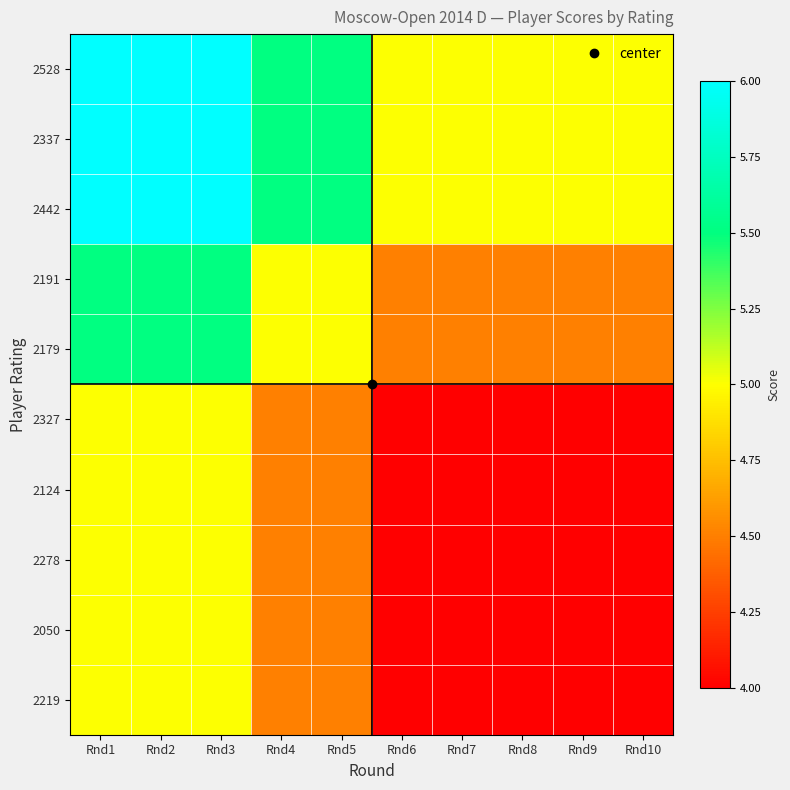

Reading left to right, transcribe all the data shown in this chart.

2528: Rnd1=6.0	Rnd2=6.0	Rnd3=6.0	Rnd4=5.5	Rnd5=5.5	Rnd6=5.0	Rnd7=5.0	Rnd8=5.0	Rnd9=5.0	Rnd10=5.0
2337: Rnd1=6.0	Rnd2=6.0	Rnd3=6.0	Rnd4=5.5	Rnd5=5.5	Rnd6=5.0	Rnd7=5.0	Rnd8=5.0	Rnd9=5.0	Rnd10=5.0
2442: Rnd1=6.0	Rnd2=6.0	Rnd3=6.0	Rnd4=5.5	Rnd5=5.5	Rnd6=5.0	Rnd7=5.0	Rnd8=5.0	Rnd9=5.0	Rnd10=5.0
2191: Rnd1=5.5	Rnd2=5.5	Rnd3=5.5	Rnd4=5.0	Rnd5=5.0	Rnd6=4.5	Rnd7=4.5	Rnd8=4.5	Rnd9=4.5	Rnd10=4.5
2179: Rnd1=5.5	Rnd2=5.5	Rnd3=5.5	Rnd4=5.0	Rnd5=5.0	Rnd6=4.5	Rnd7=4.5	Rnd8=4.5	Rnd9=4.5	Rnd10=4.5
2327: Rnd1=5.0	Rnd2=5.0	Rnd3=5.0	Rnd4=4.5	Rnd5=4.5	Rnd6=4.0	Rnd7=4.0	Rnd8=4.0	Rnd9=4.0	Rnd10=4.0
2124: Rnd1=5.0	Rnd2=5.0	Rnd3=5.0	Rnd4=4.5	Rnd5=4.5	Rnd6=4.0	Rnd7=4.0	Rnd8=4.0	Rnd9=4.0	Rnd10=4.0
2278: Rnd1=5.0	Rnd2=5.0	Rnd3=5.0	Rnd4=4.5	Rnd5=4.5	Rnd6=4.0	Rnd7=4.0	Rnd8=4.0	Rnd9=4.0	Rnd10=4.0
2050: Rnd1=5.0	Rnd2=5.0	Rnd3=5.0	Rnd4=4.5	Rnd5=4.5	Rnd6=4.0	Rnd7=4.0	Rnd8=4.0	Rnd9=4.0	Rnd10=4.0
2219: Rnd1=5.0	Rnd2=5.0	Rnd3=5.0	Rnd4=4.5	Rnd5=4.5	Rnd6=4.0	Rnd7=4.0	Rnd8=4.0	Rnd9=4.0	Rnd10=4.0